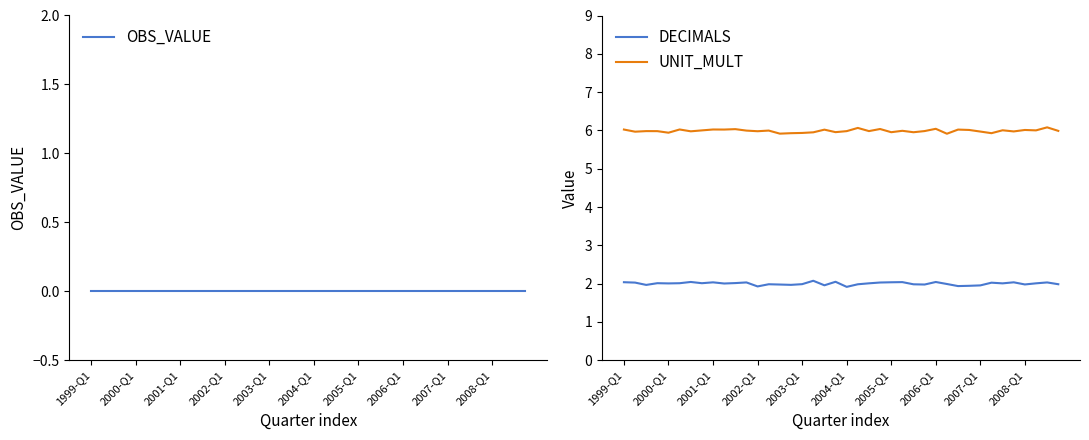

Count the number of data series in this chart.

3